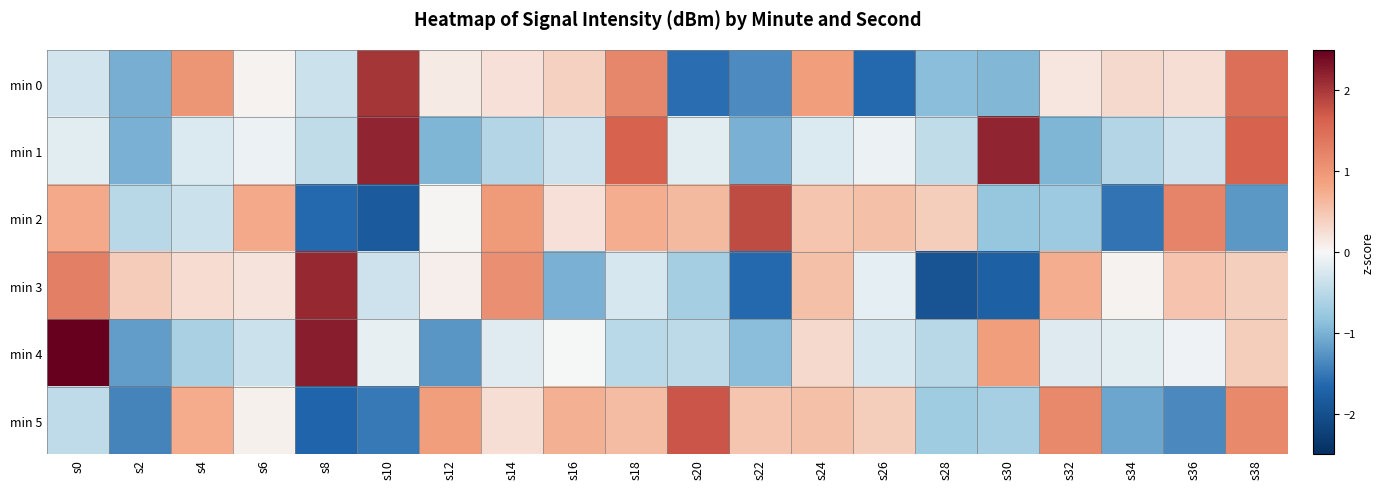

What is the difference between the highest and lowest values at s32?

2.1